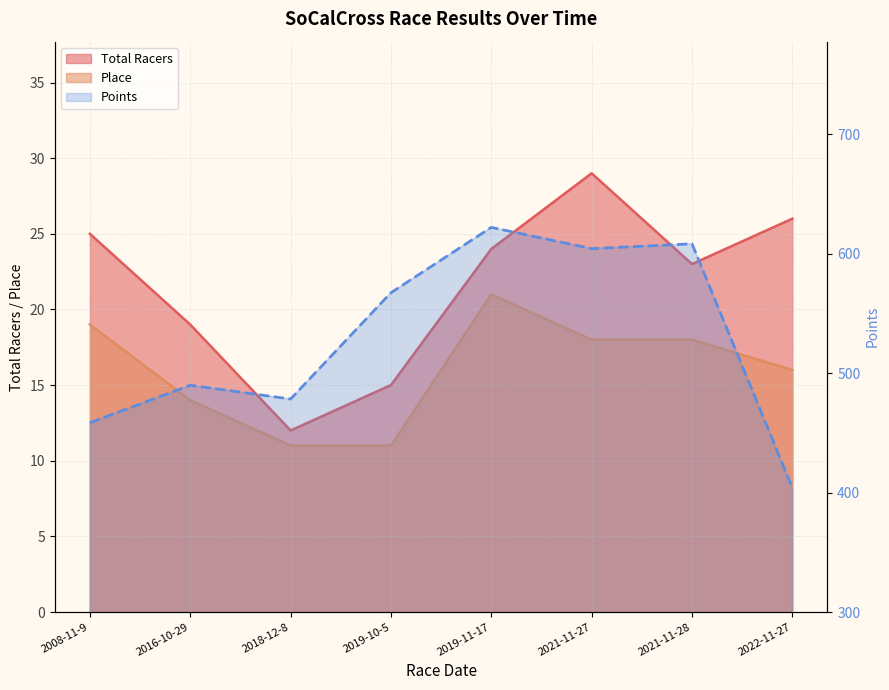

The Place series shows 6.5 at 2021-11-28. True or false?

False